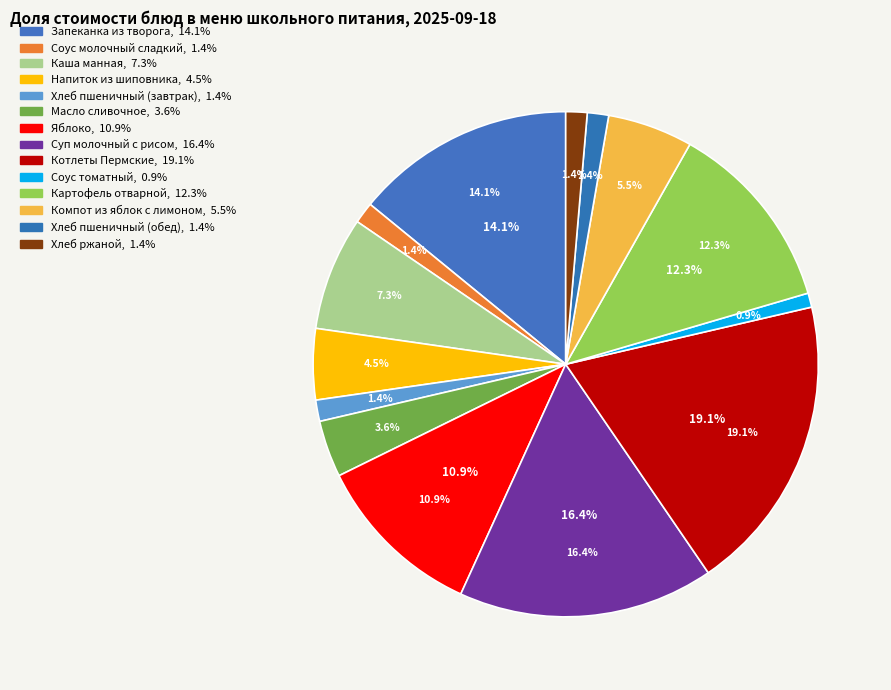

To the nearest percent, what is the combined percentage of Картофель отварной and Хлеб пшеничный (обед)?

14%